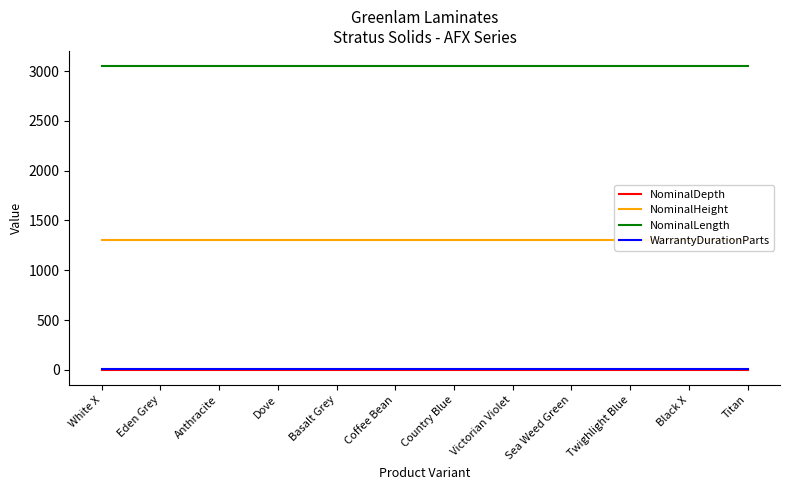

Reading left to right, what are all the values shown in this chart?

NominalDepth: White X=0.7	Eden Grey=0.7	Anthracite=0.7	Dove=0.7	Basalt Grey=0.7	Coffee Bean=0.7	Country Blue=0.7	Victorian Violet=0.7	Sea Weed Green=0.7	Twighlight Blue=0.7	Black X=0.7	Titan=0.7
NominalHeight: White X=1300.0	Eden Grey=1300.0	Anthracite=1300.0	Dove=1300.0	Basalt Grey=1300.0	Coffee Bean=1300.0	Country Blue=1300.0	Victorian Violet=1300.0	Sea Weed Green=1300.0	Twighlight Blue=1300.0	Black X=1300.0	Titan=1300.0
NominalLength: White X=3050.0	Eden Grey=3050.0	Anthracite=3050.0	Dove=3050.0	Basalt Grey=3050.0	Coffee Bean=3050.0	Country Blue=3050.0	Victorian Violet=3050.0	Sea Weed Green=3050.0	Twighlight Blue=3050.0	Black X=3050.0	Titan=3050.0
WarrantyDurationParts: White X=10.0	Eden Grey=10.0	Anthracite=10.0	Dove=10.0	Basalt Grey=10.0	Coffee Bean=10.0	Country Blue=10.0	Victorian Violet=10.0	Sea Weed Green=10.0	Twighlight Blue=10.0	Black X=10.0	Titan=10.0